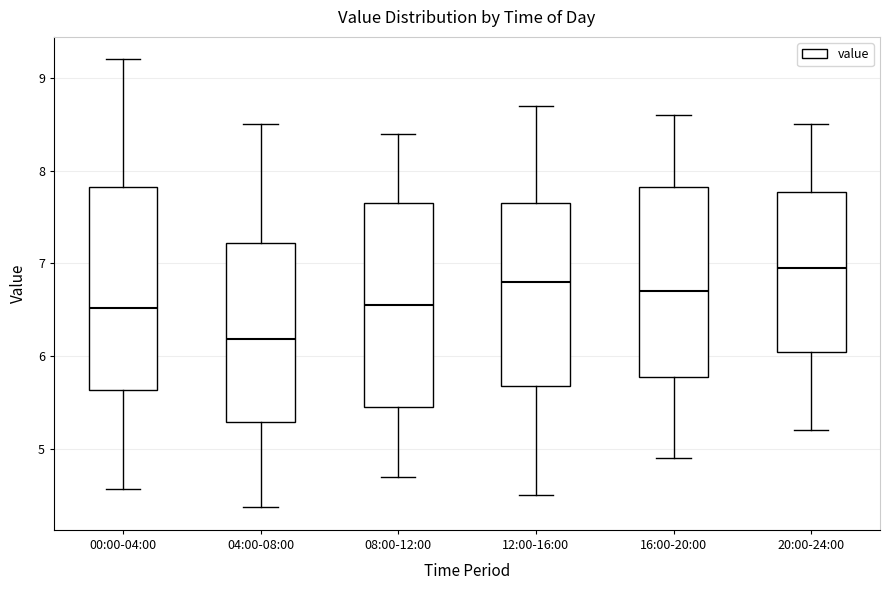

Where does the lower whisker of the box for 12:00-16:00 end on the y-axis? The values are not printed on the chart, so give them approximately, as read against the axis.

4.5